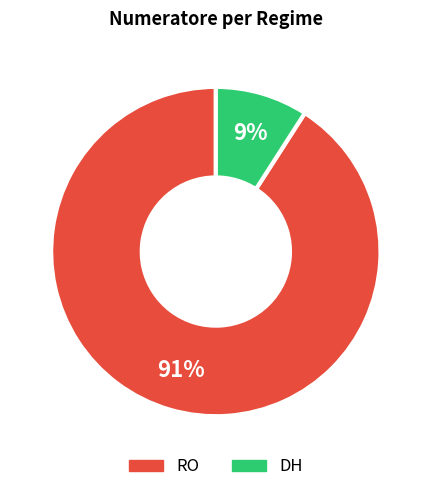

What is the ratio of the value at DH to the value at RO?

0.1